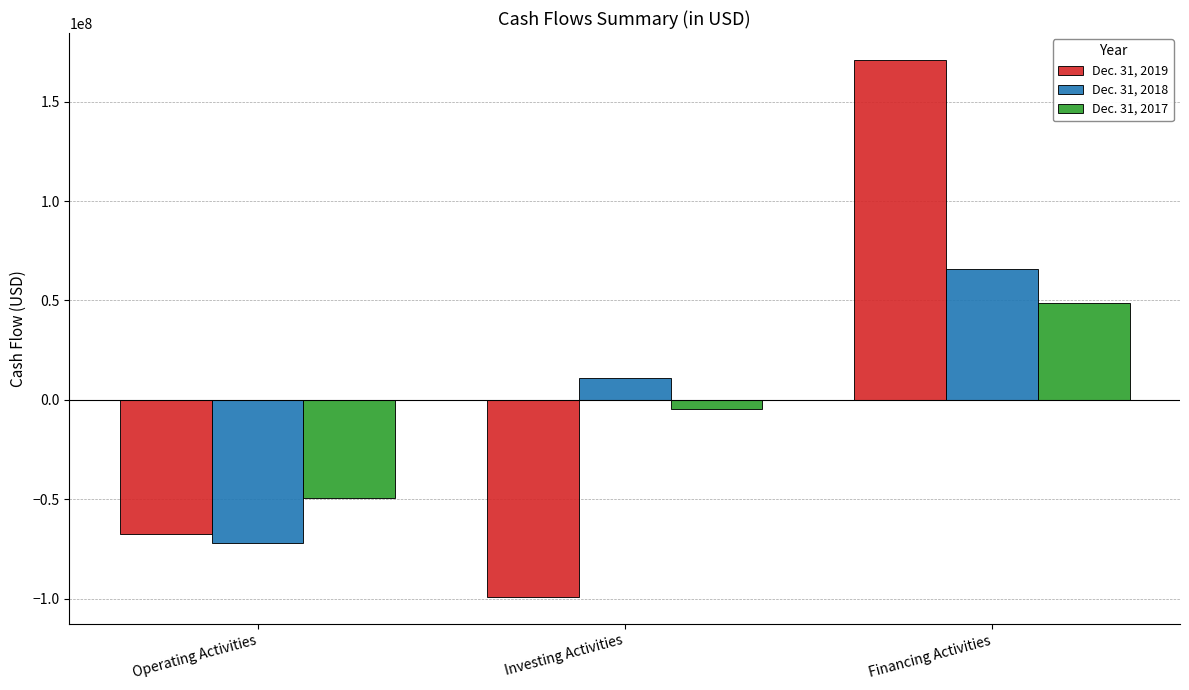

What position from the right is Financing Activities?

1